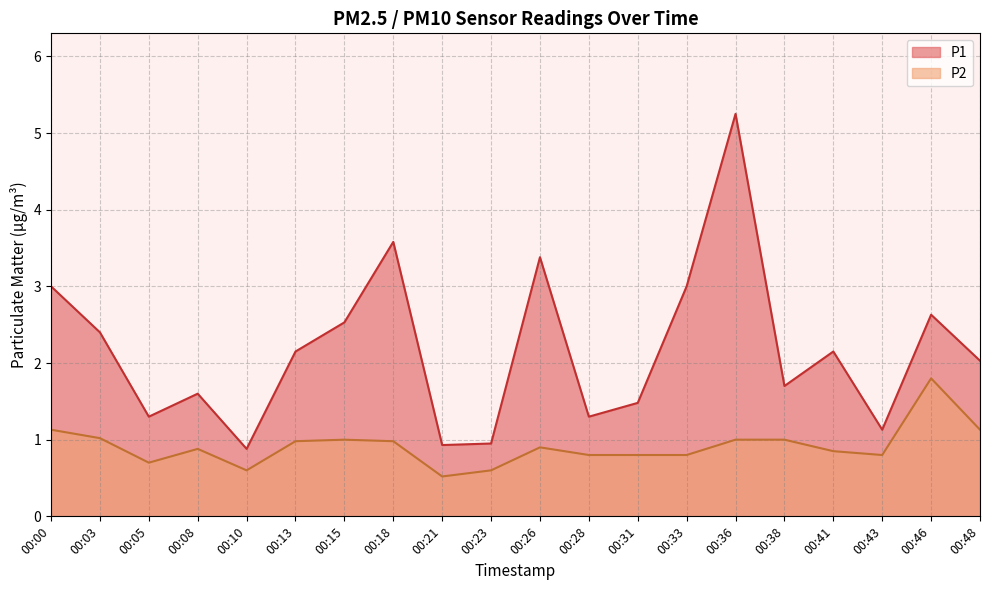

Reading left to right, list all the values displayed in this chart.

P1: 3.0	2.4	1.3	1.6	0.9	2.1	2.5	3.6	0.9	0.9	3.4	1.3	1.5	3.0	5.2	1.7	2.1	1.1	2.6	2.0
P2: 1.1	1.0	0.7	0.9	0.6	1.0	1.0	1.0	0.5	0.6	0.9	0.8	0.8	0.8	1.0	1.0	0.8	0.8	1.8	1.1